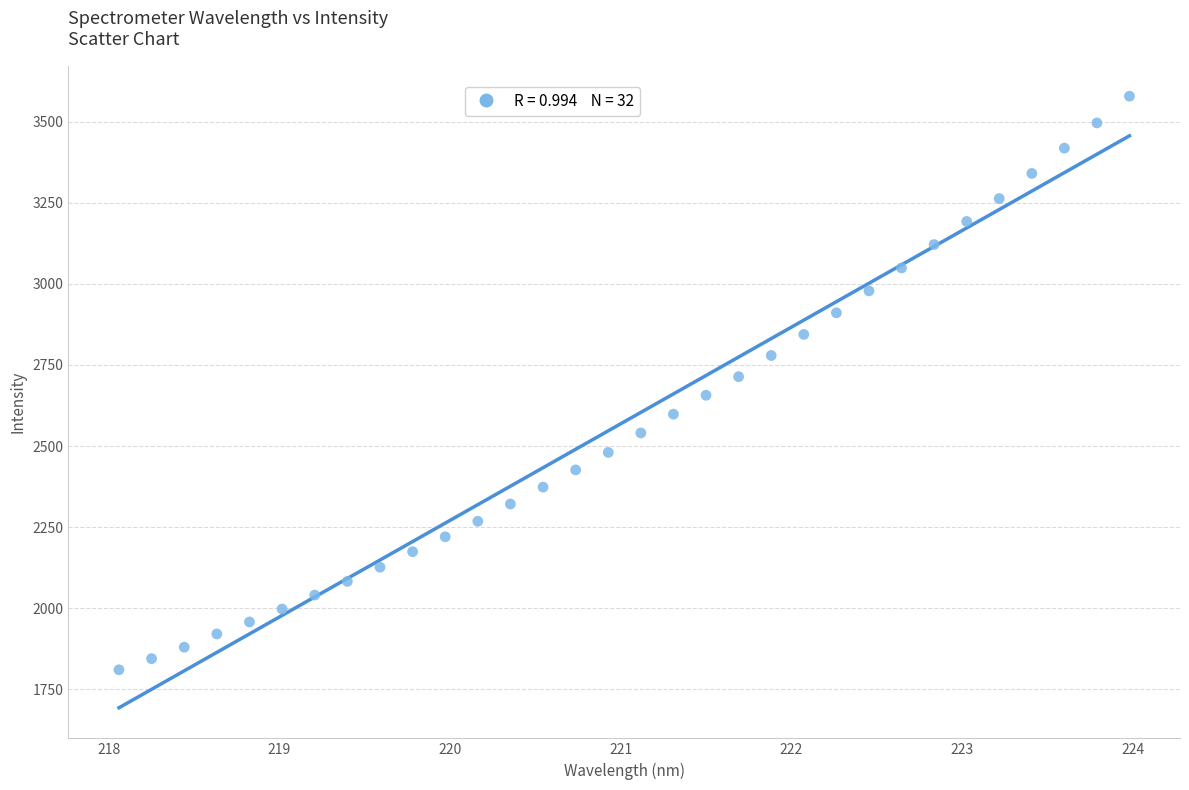

What is the range of Y values (max minus min)?

1769.6